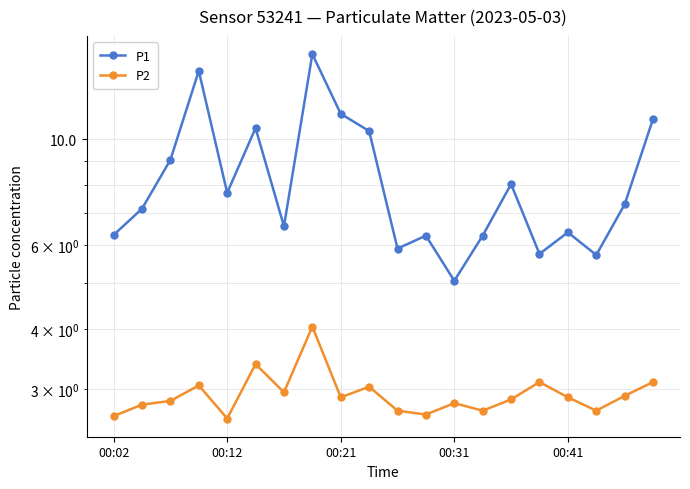

What is the spread (max minus min) of values at 00:02?

3.7